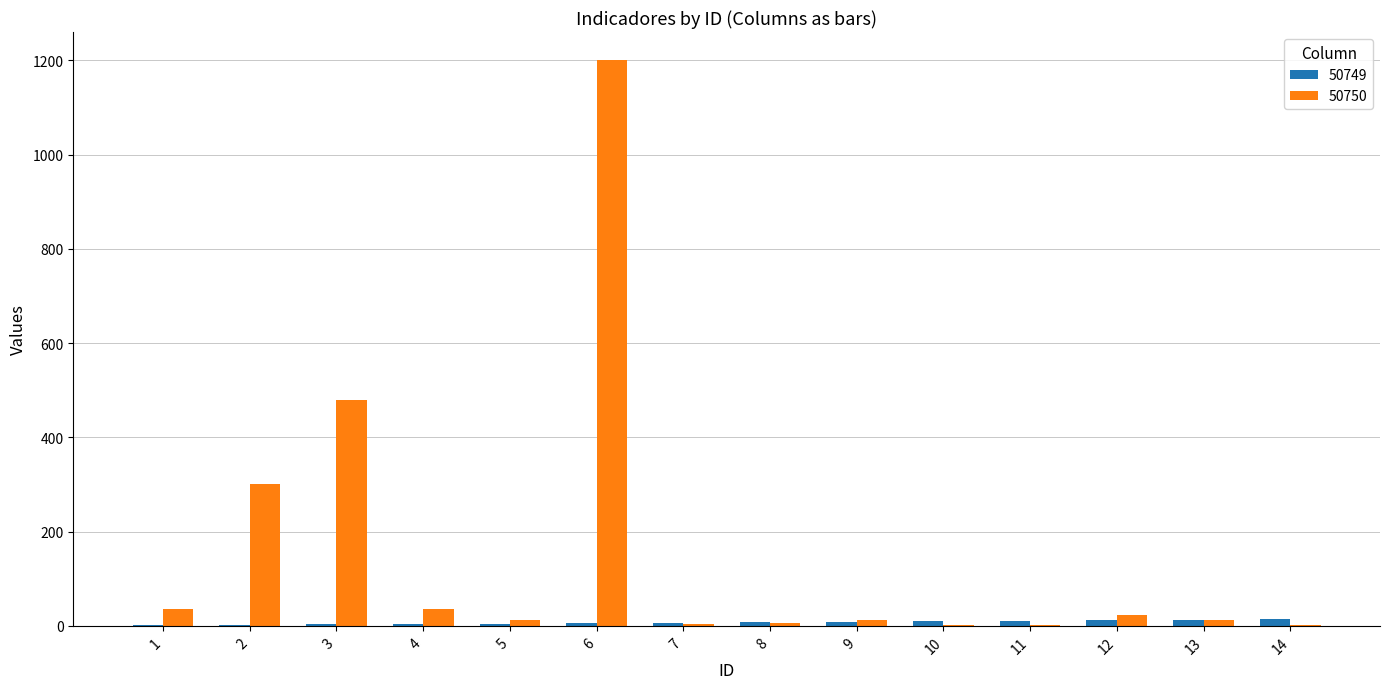

What are all the series names shown in the legend?

50749, 50750